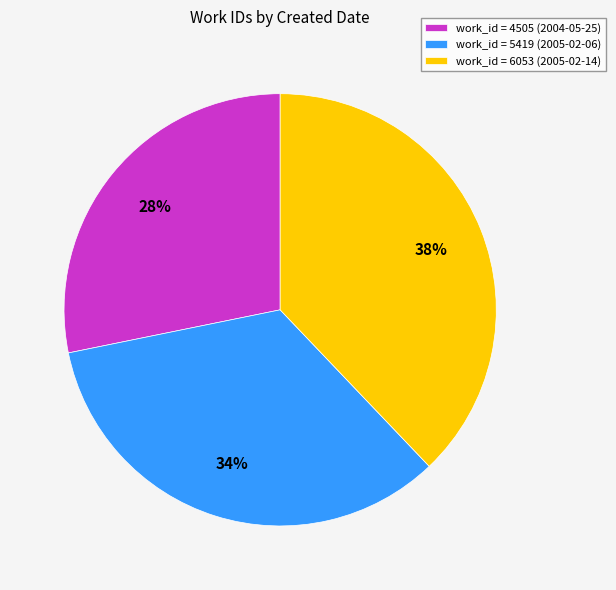

True or false: work_id = 6053 (2005-02-14) accounts for 38% of the total.

True